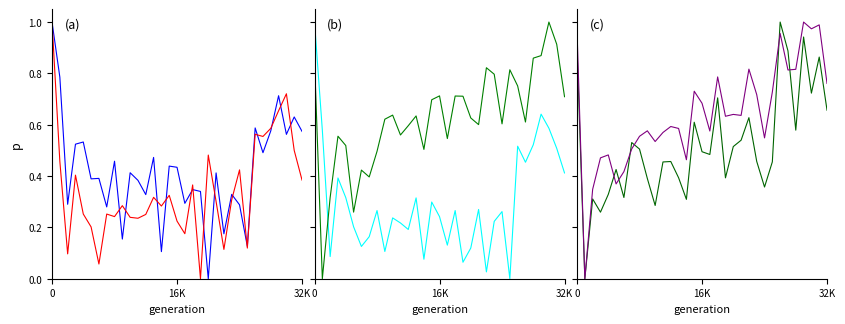

Which has a higher value, 16 or 29?

29